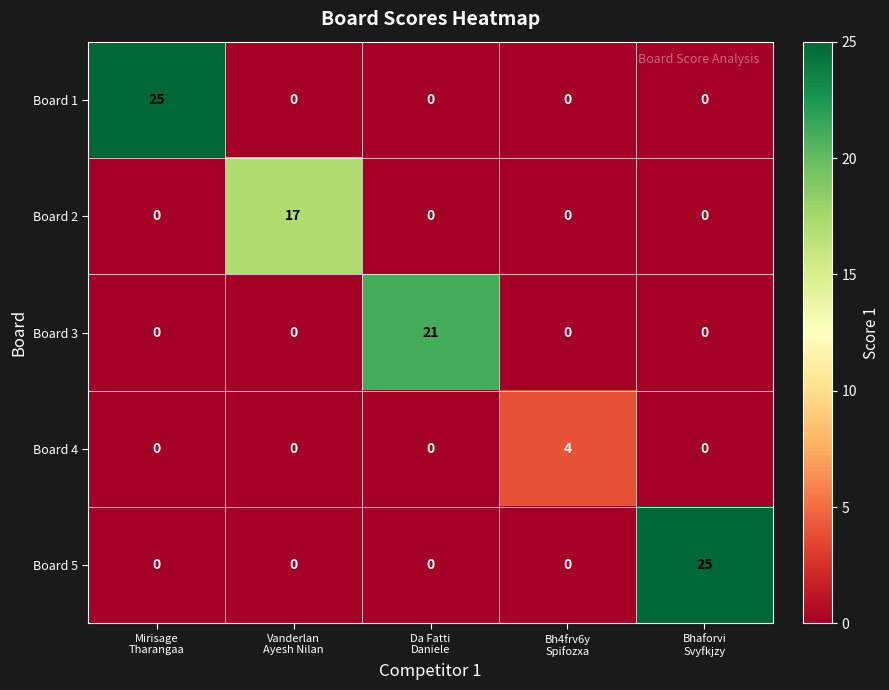

What is the maximum value shown in the chart?

25